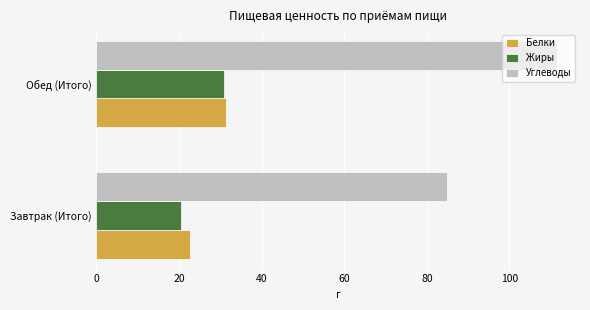

What is the difference between the maximum and minimum values in the Жиры series?

10.5